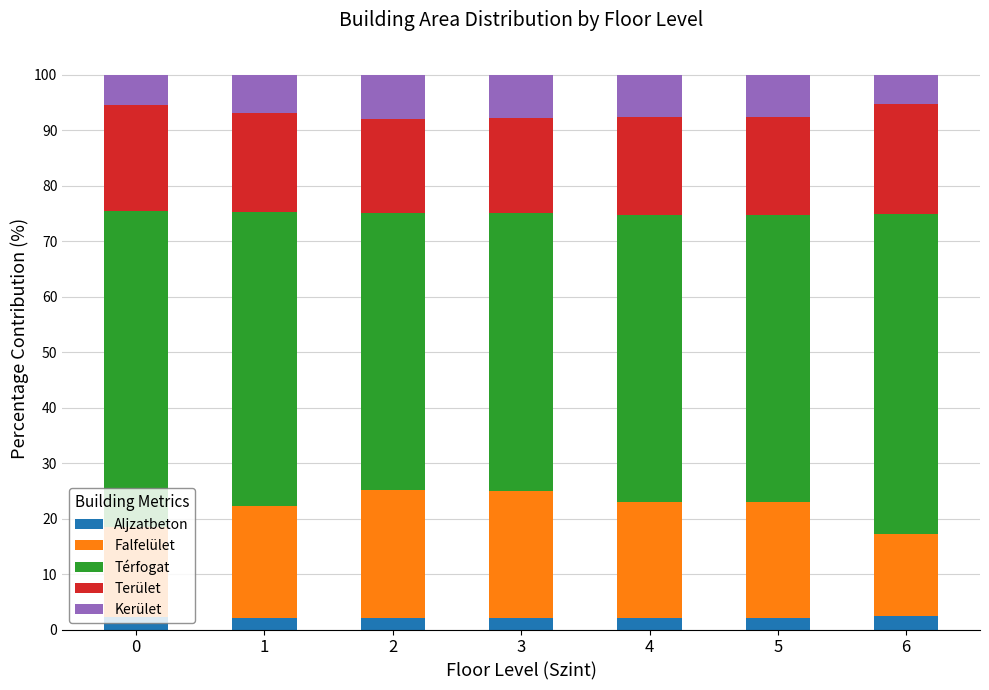

What is the total value across all series at 4?

100.0